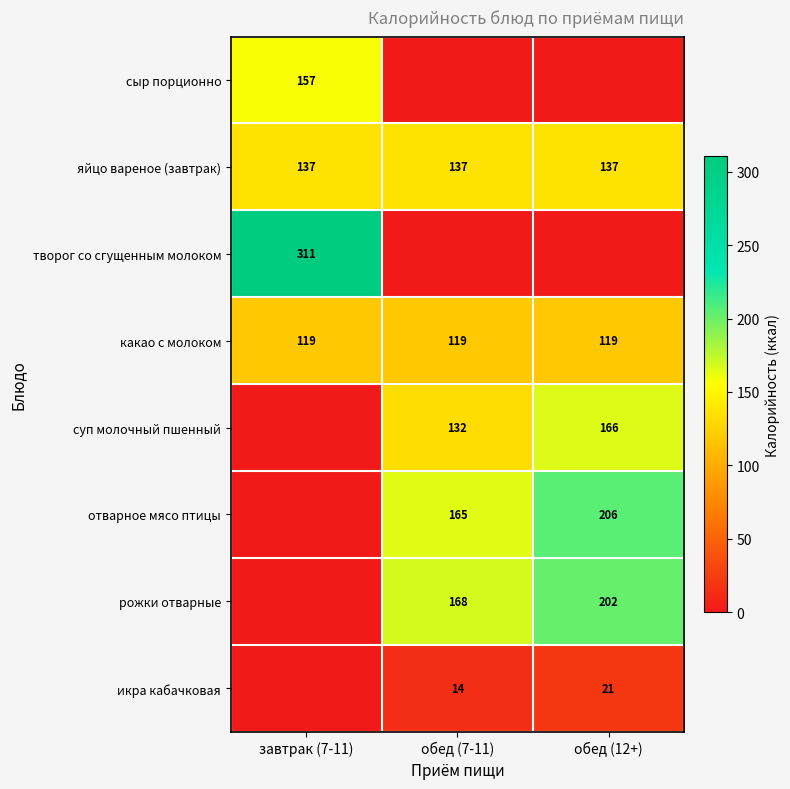

What is the approximate value of какао с молоком at обед (7-11)?

119